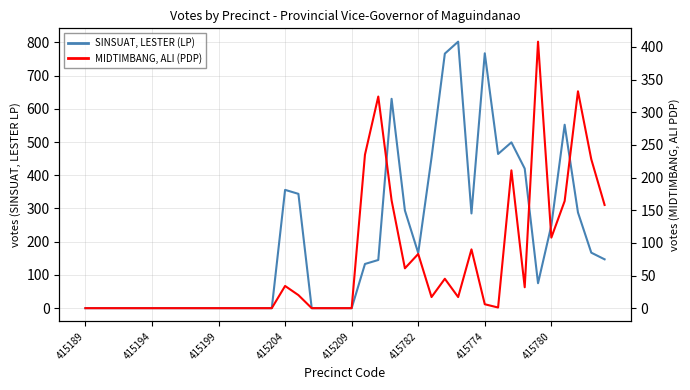

Which has a higher value, 30 or 17?

30